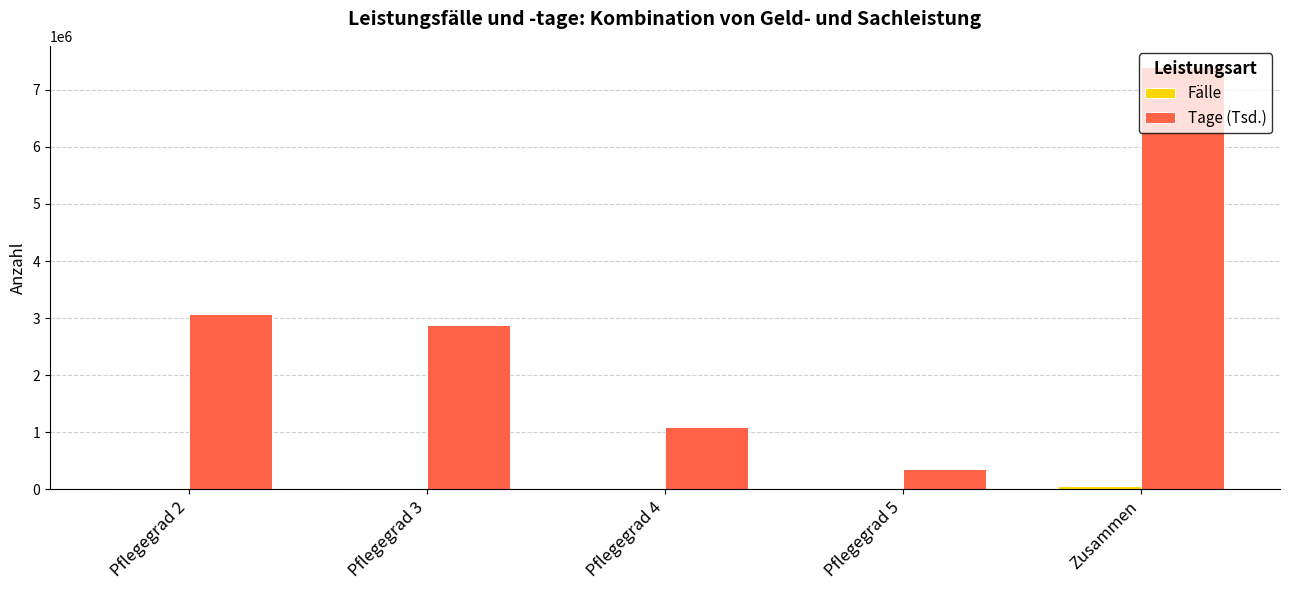

Between Pflegegrad 2 and Zusammen, which series saw the biggest shift?

Tage (Tsd.)